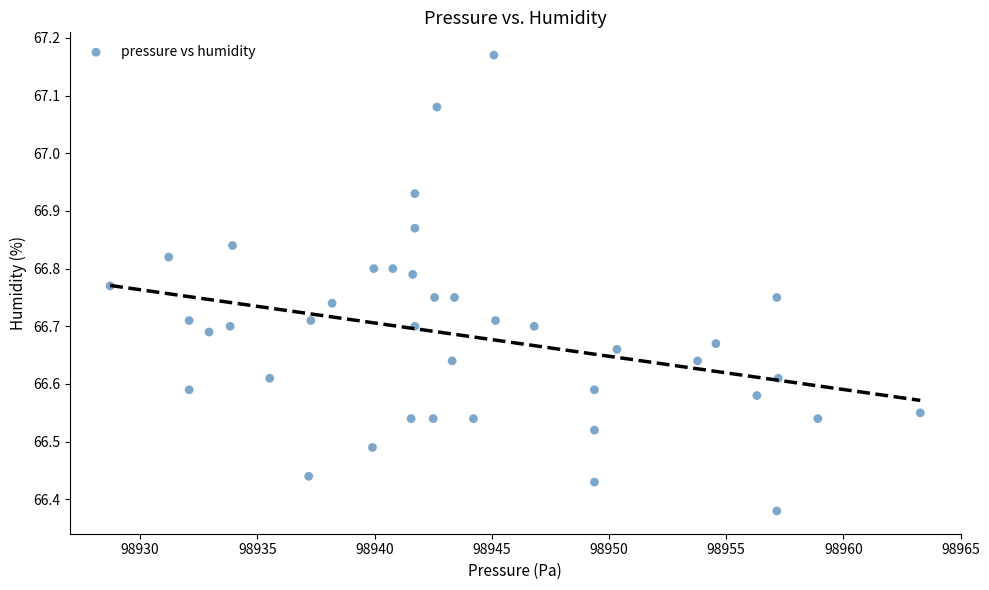

What is the range of Y values (max minus min)?

0.8